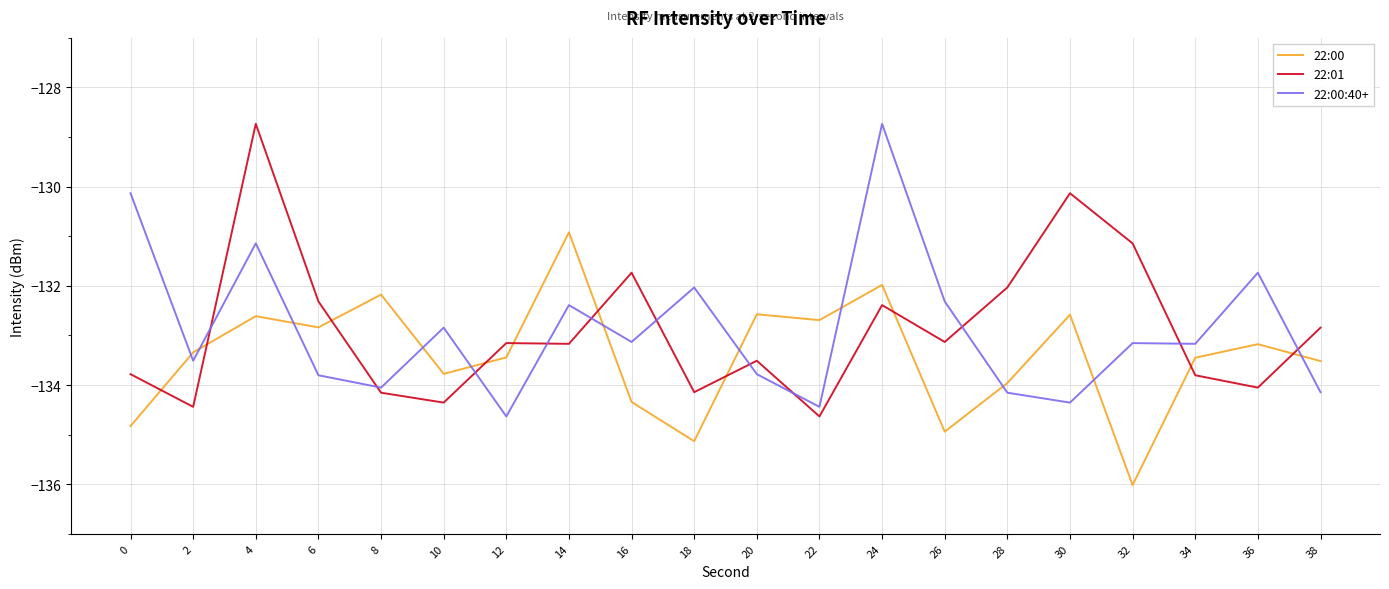

What value does the 22:01 series have at 26?

-133.1